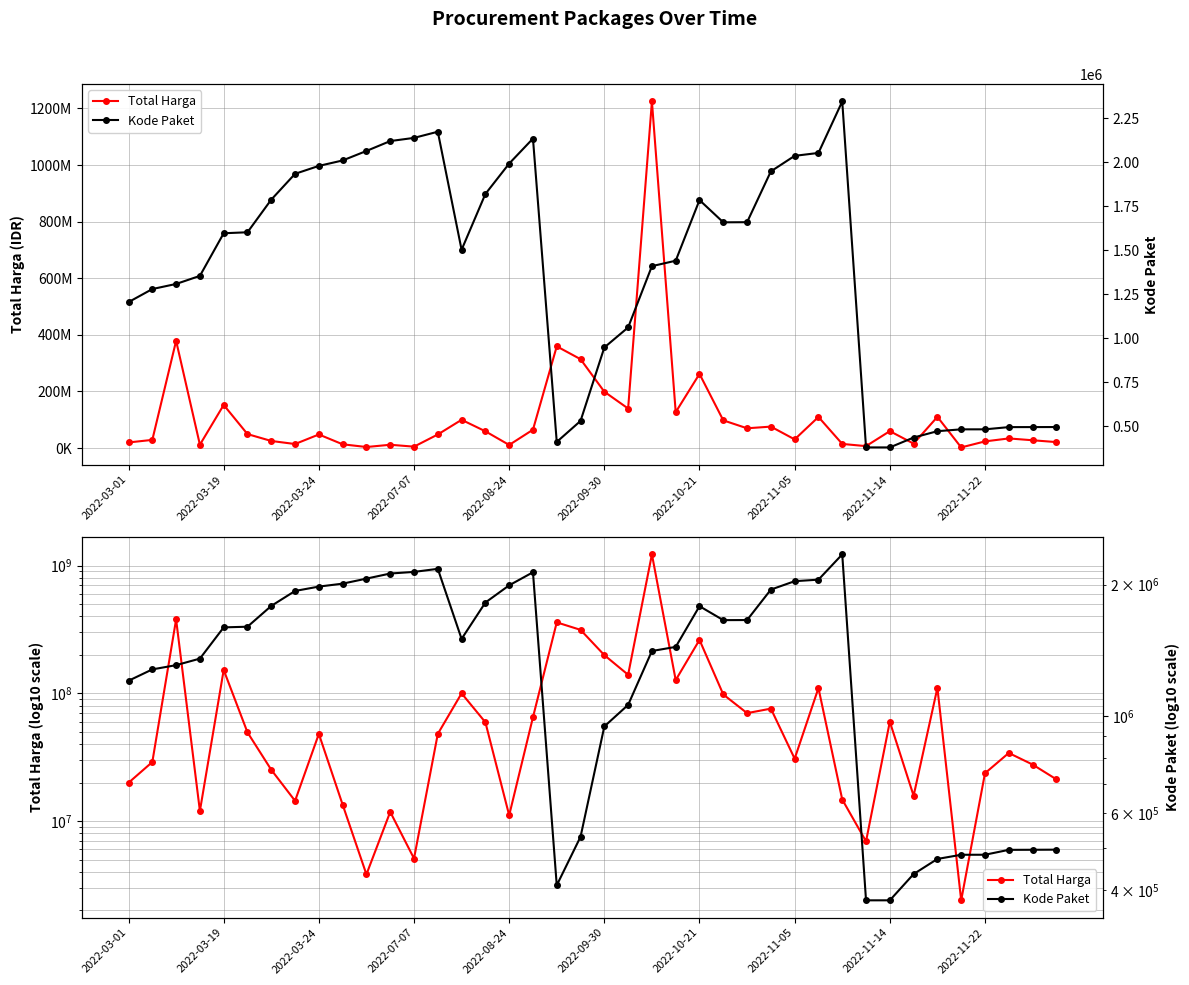

Is this an area chart (filled region under the line)?

No